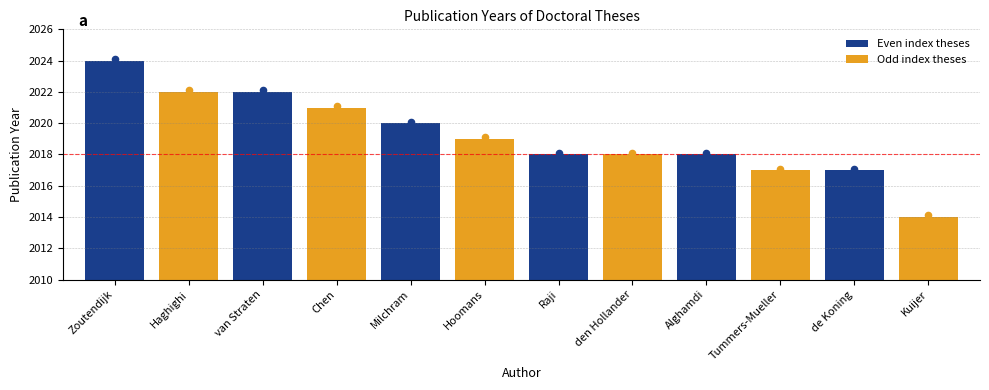

What is the change in value from den Hollander to Kuijer?

-4